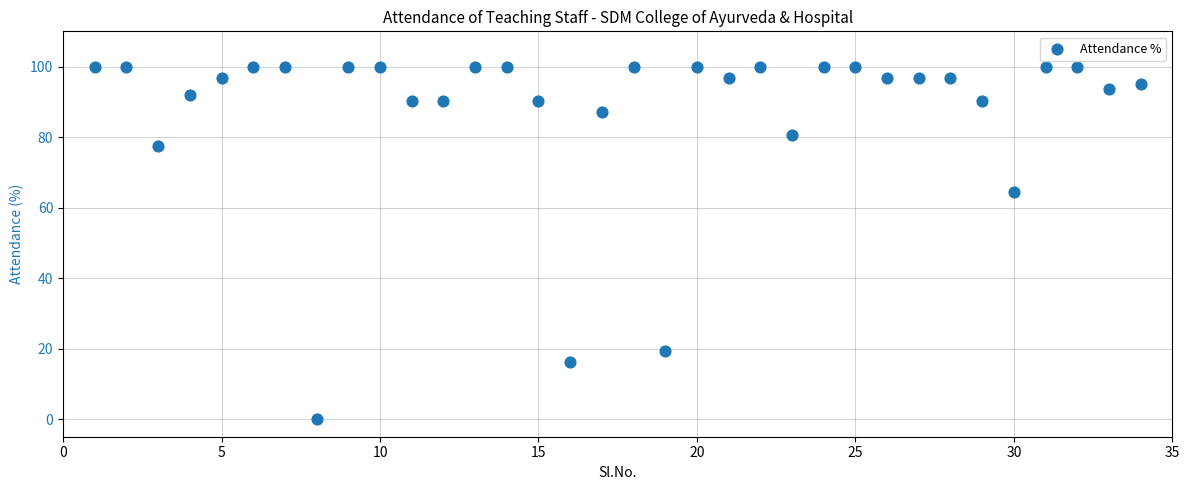

What Y value in the scatter plot is closest to 50?

64.5